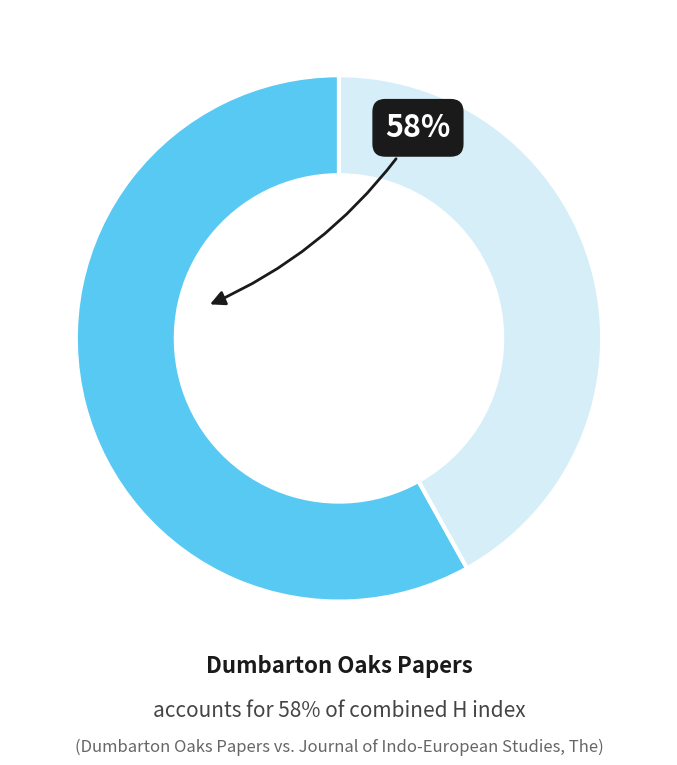

Is there any slice that represents more than half of the pie?

Yes